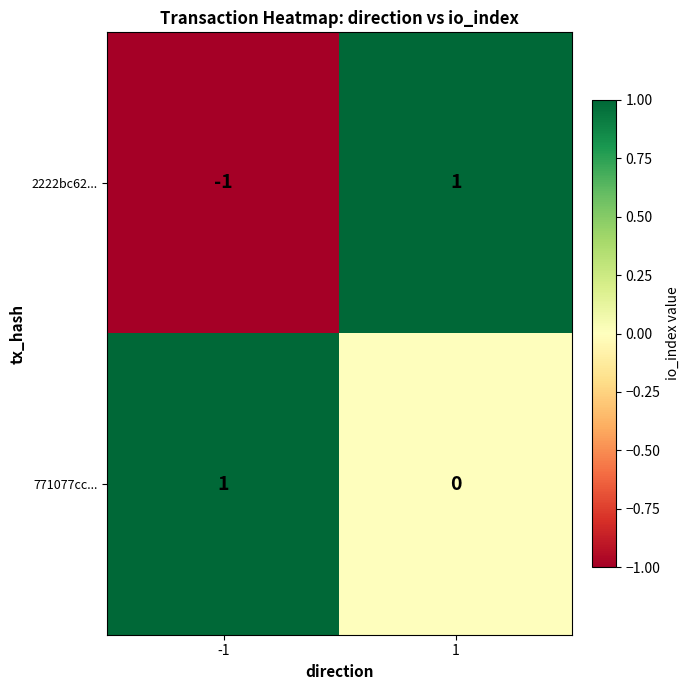

Which series has the largest total across all categories?

771077cc...